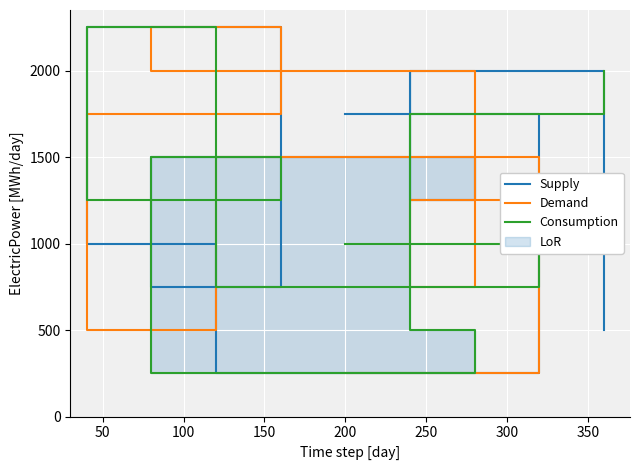

What is the lowest value of the Consumption series?

250